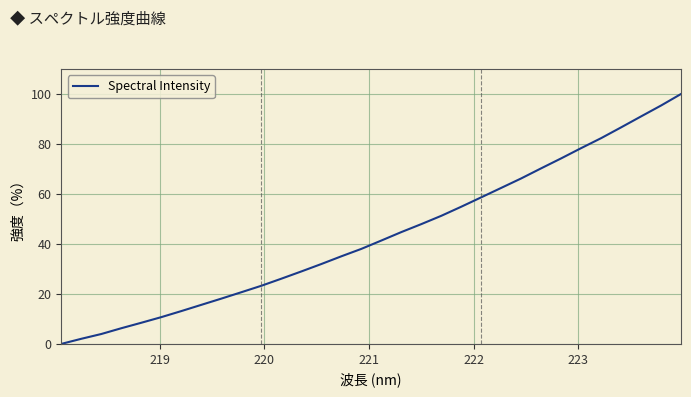

What is the difference between the maximum and minimum values?

100.0